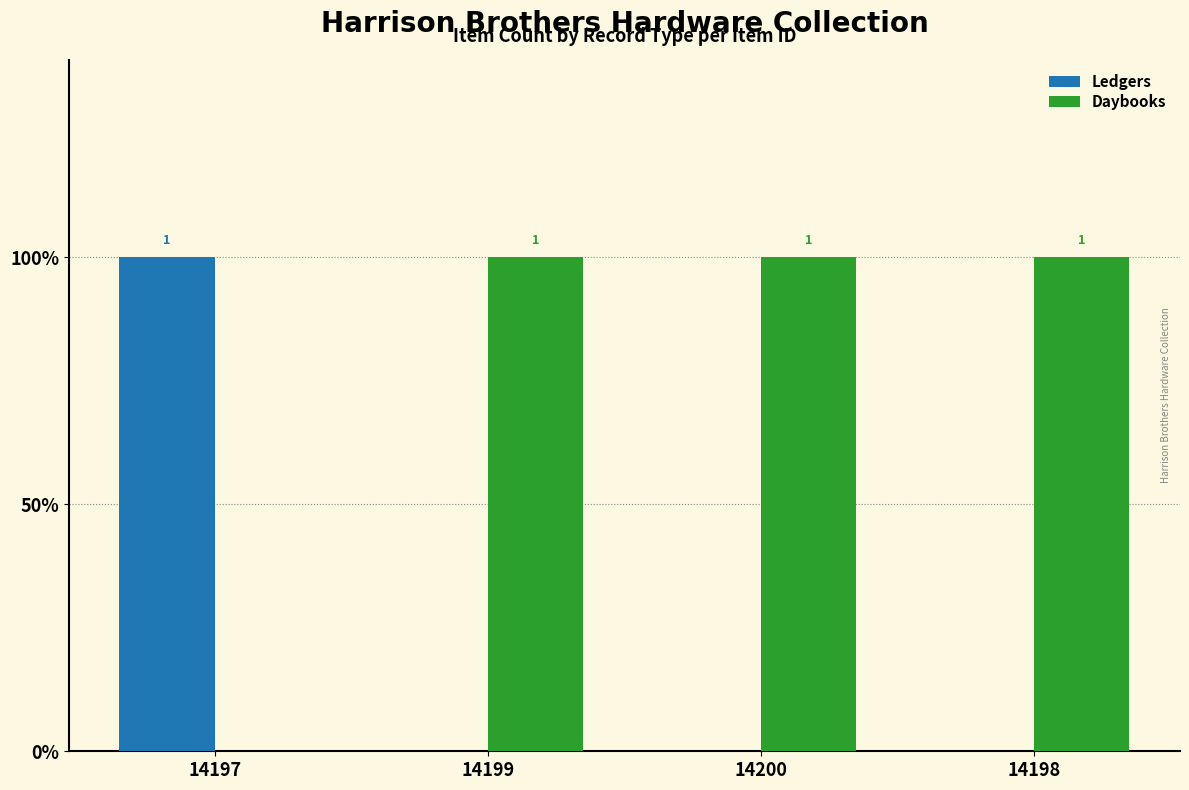

What is the label of the 2nd bar from the right?

14200